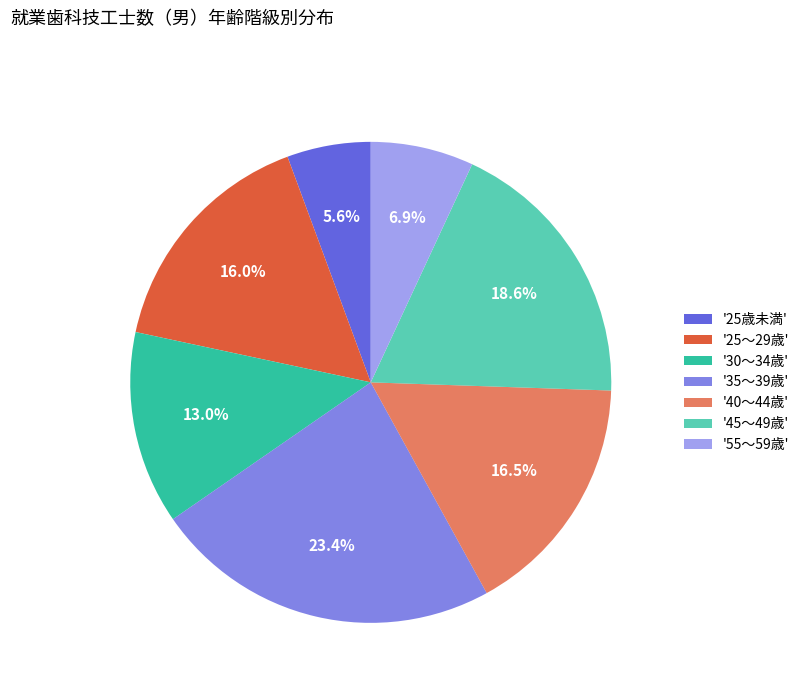

Count the number of slices in the pie.

7